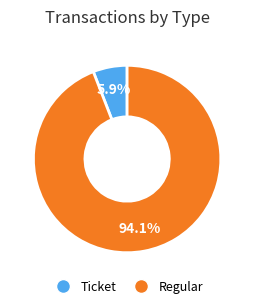

Is Regular the majority of the pie?

Yes